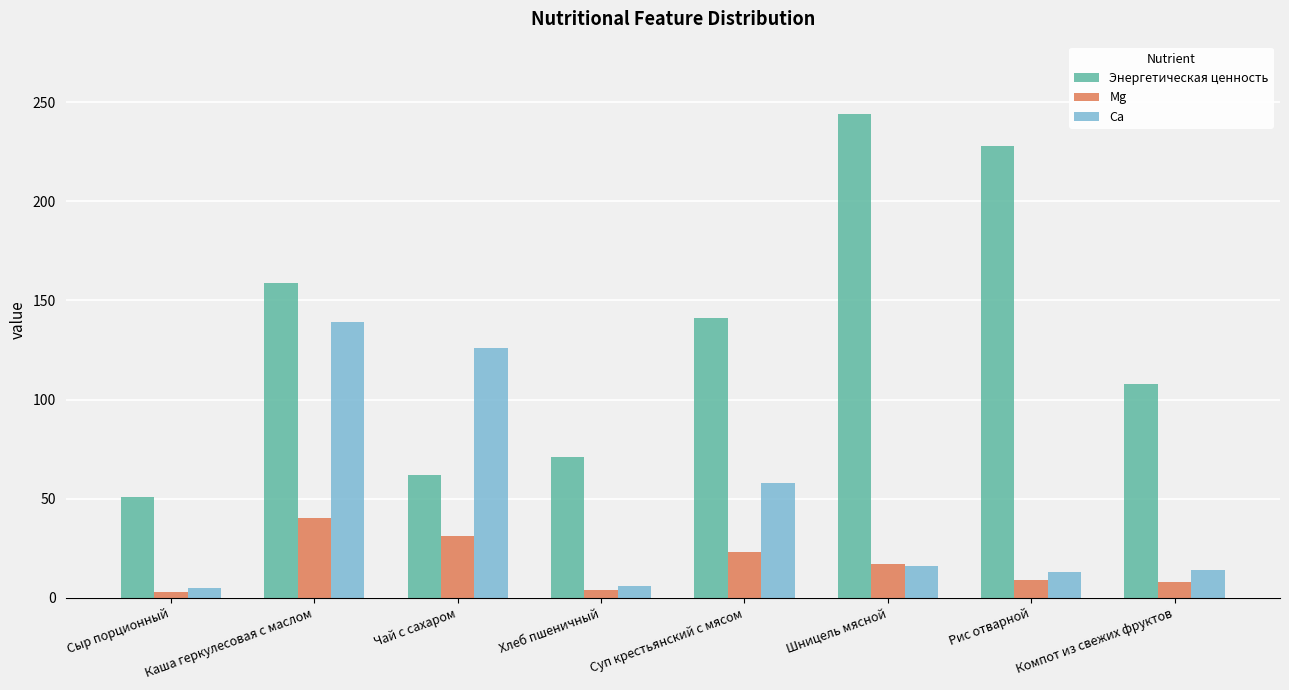

Which series has the widest spread of values?

Энергетическая ценность